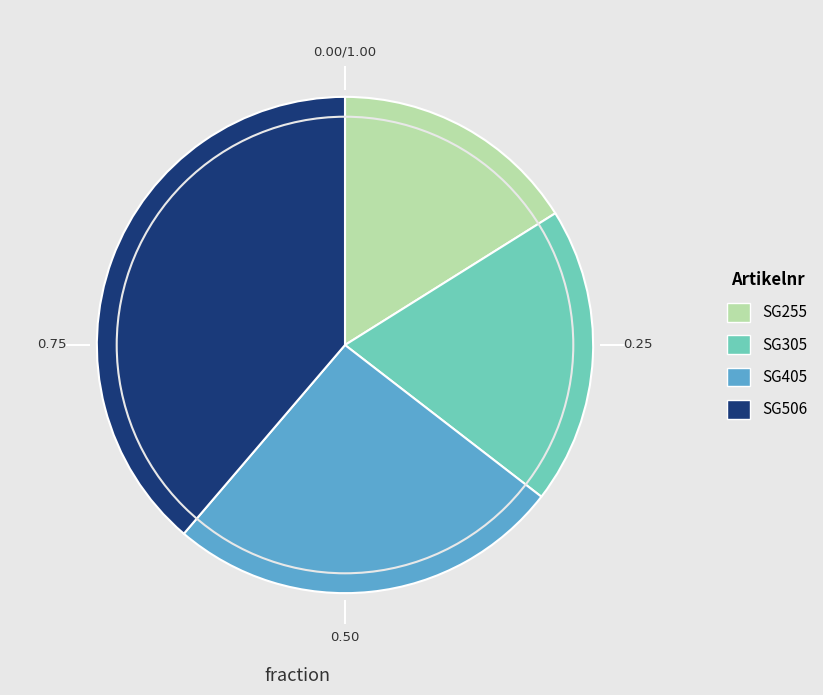

Rank the categories by value from lowest to highest.

SG255, SG305, SG405, SG506